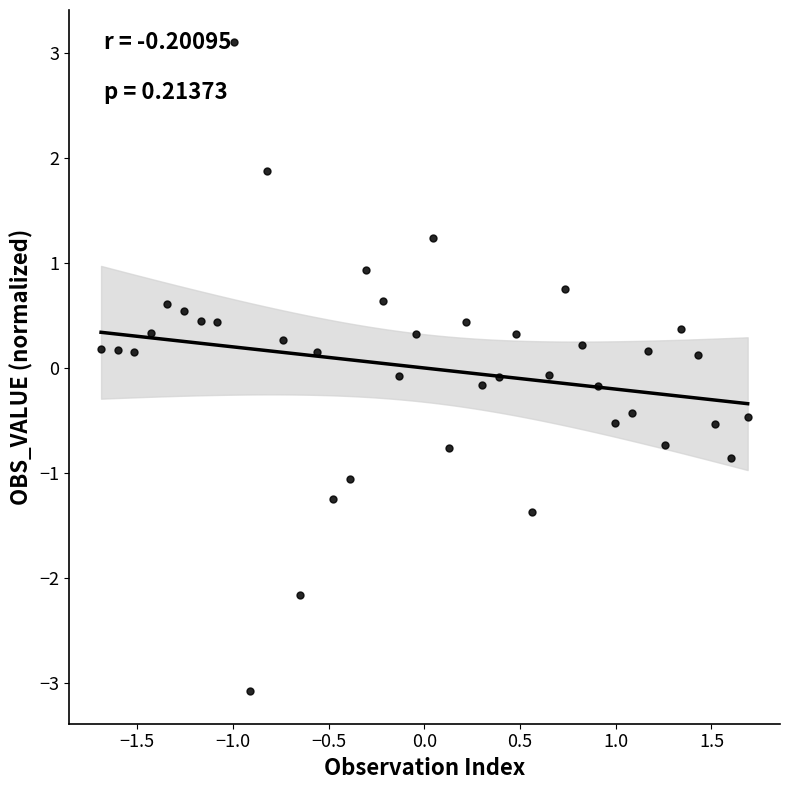

What is the range of X values (max minus min)?

3.4